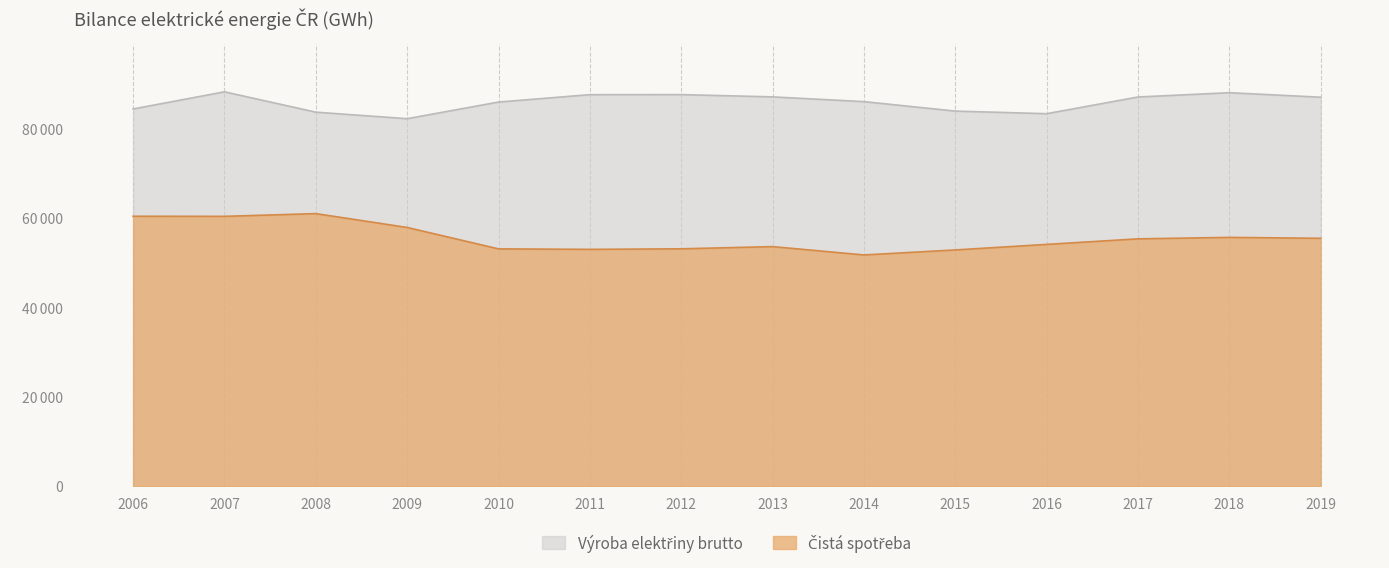

What is the sum of the Výroba elektřiny brutto values at 2018 and 2009?

170185